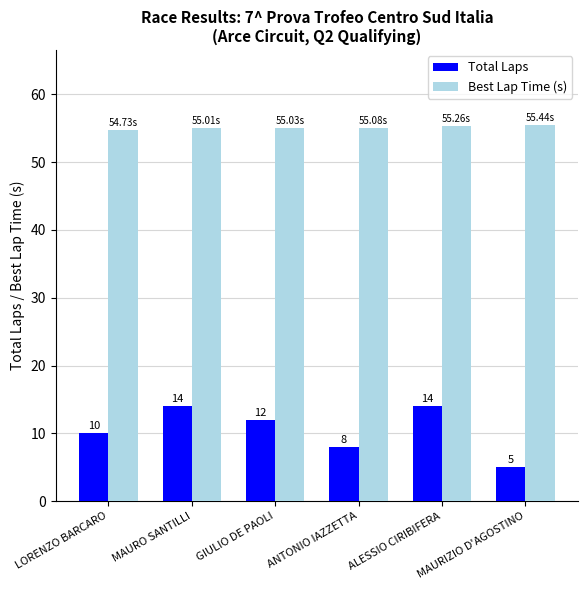

Which series has the largest range (max minus min)?

Total Laps